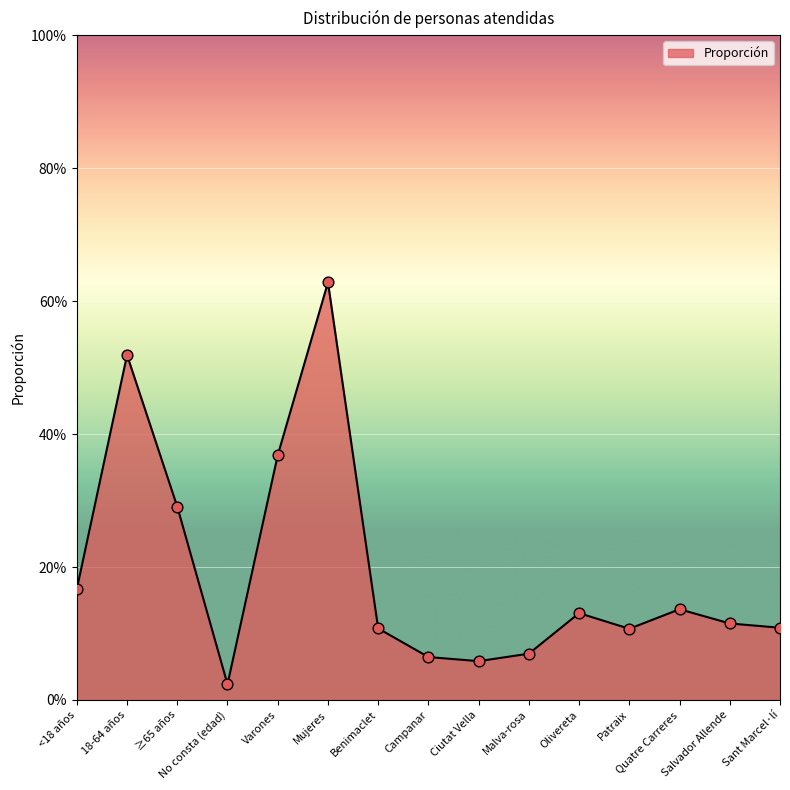

What is the change in value from <18 años to ≥65 años?

+0.1